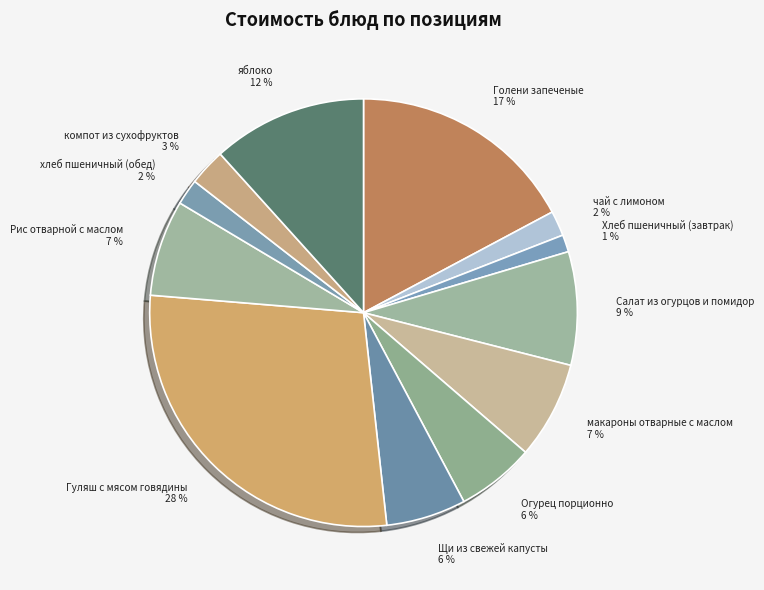

How many slices are in this pie chart?

12